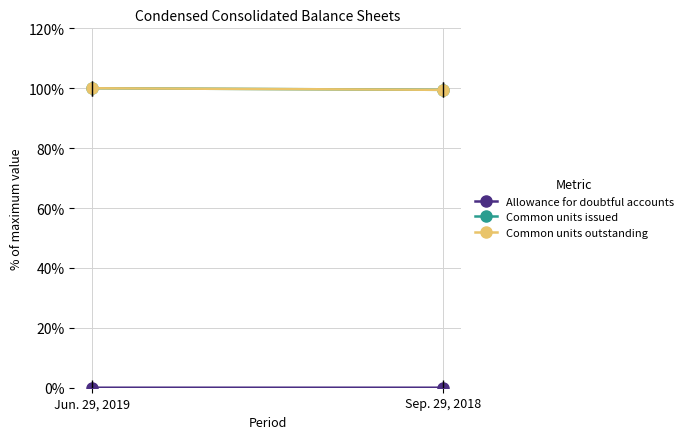

What is the total value across all series at Jun. 29, 2019?

200.0